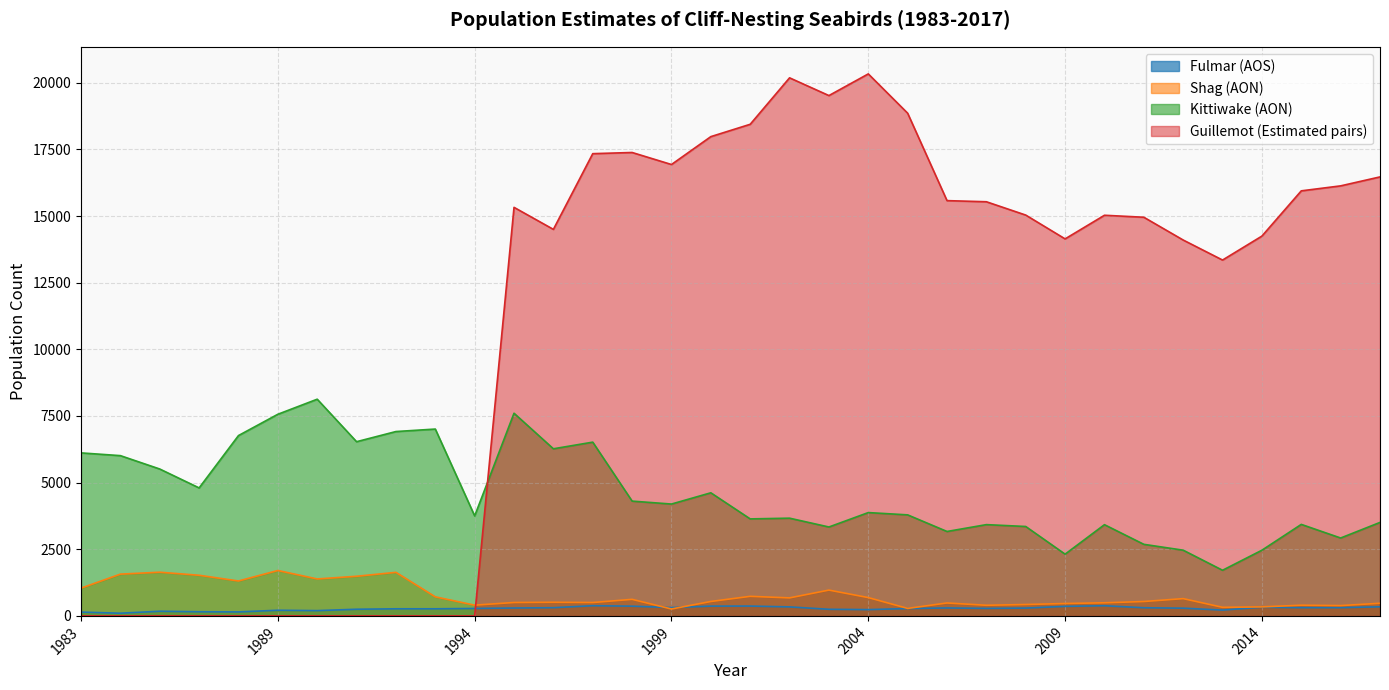

How many data points in Shag (AON) are less than 541?

17